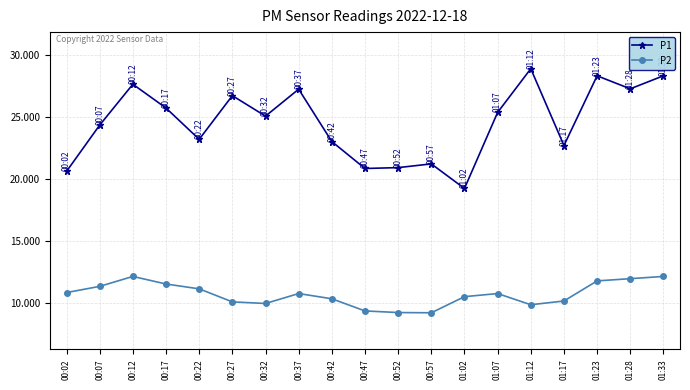

Where is the first local maximum for P1?

00:12